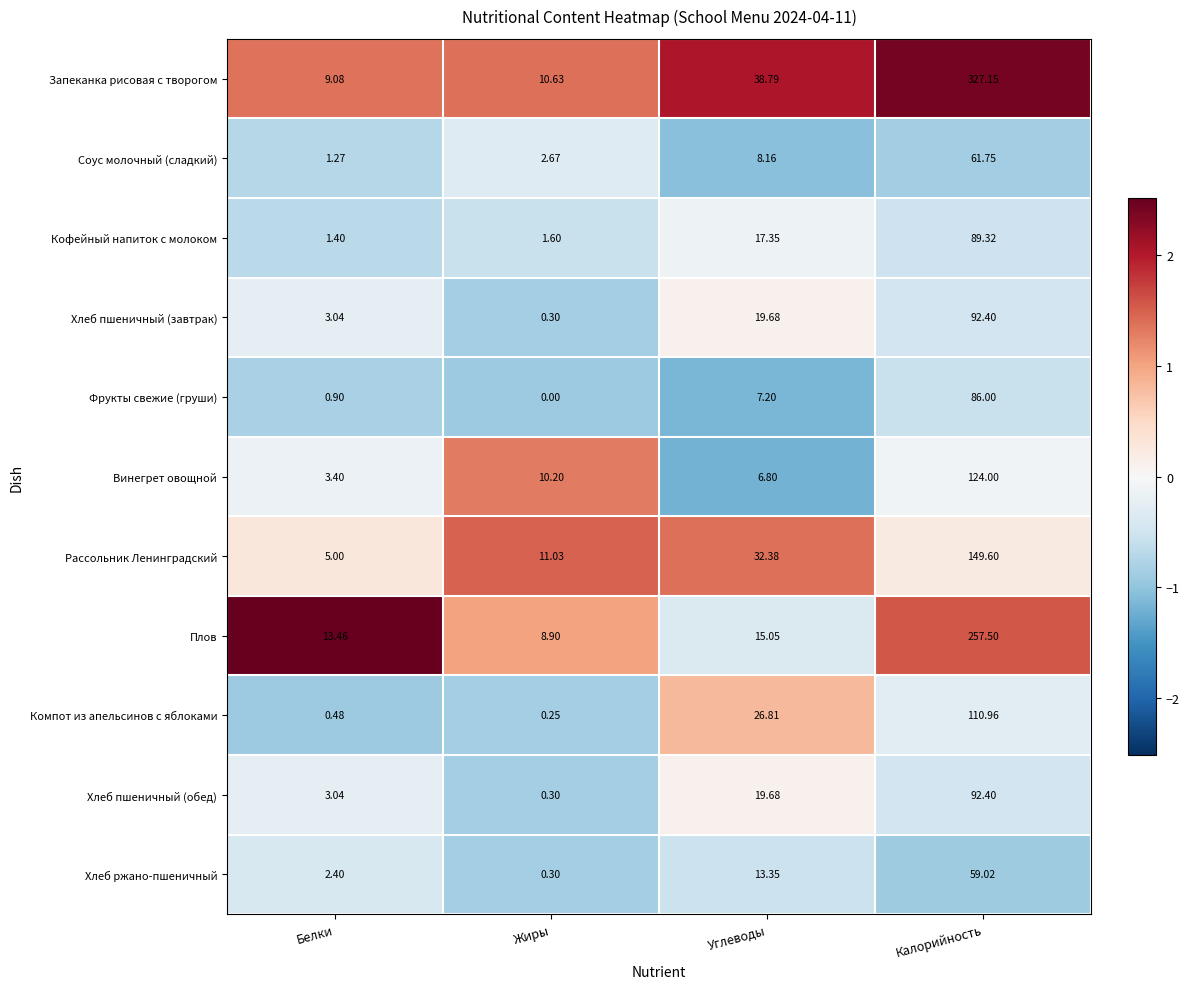

Which category has the lowest value across all series?

Жиры